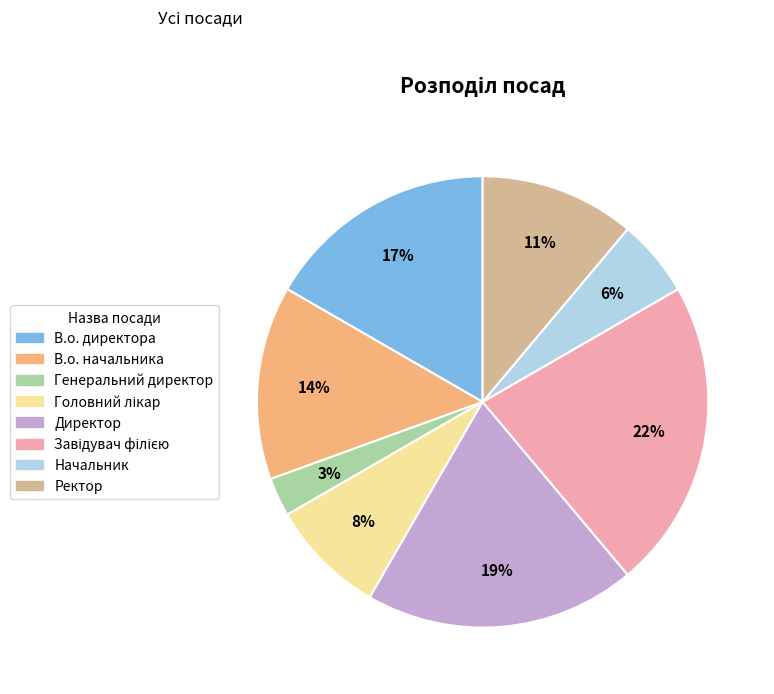

What is the smallest slice in the pie chart?

Генеральний директор